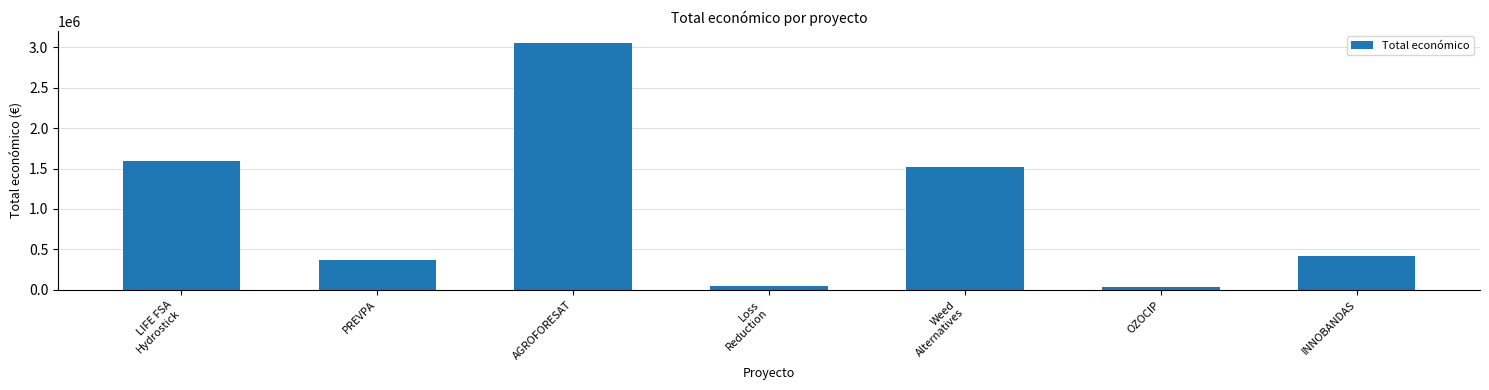

Count the number of categories in the chart.

7